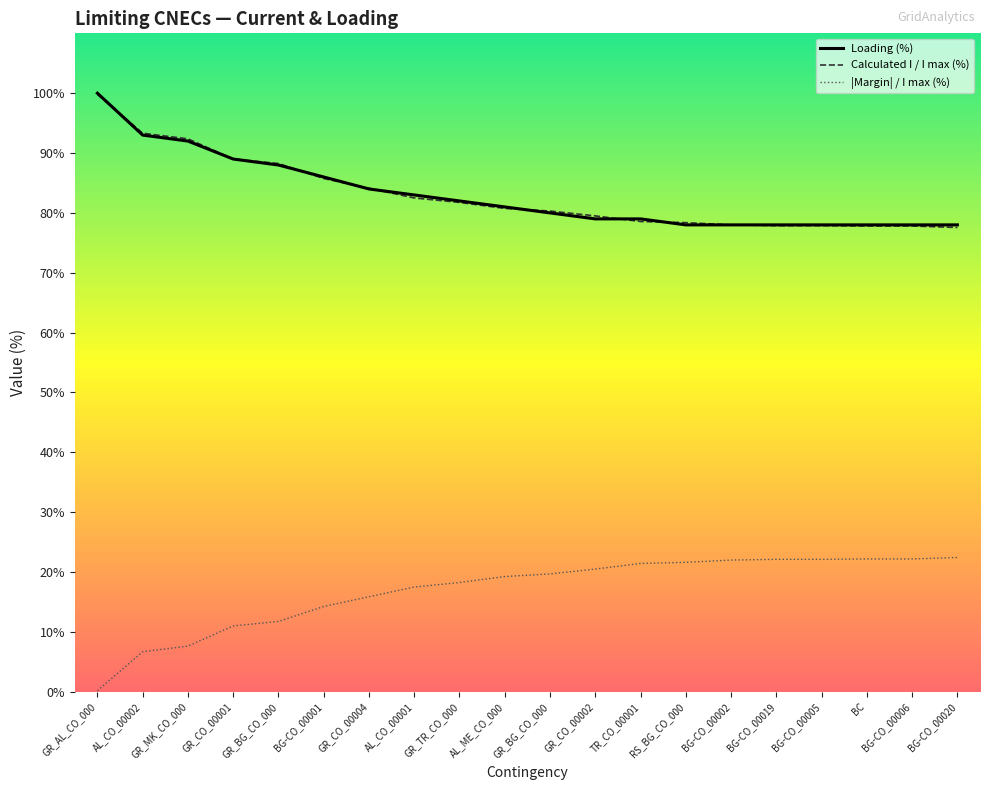

True or false: |Margin| / I max (%) and Calculated I / I max (%) intersect in this chart.

False